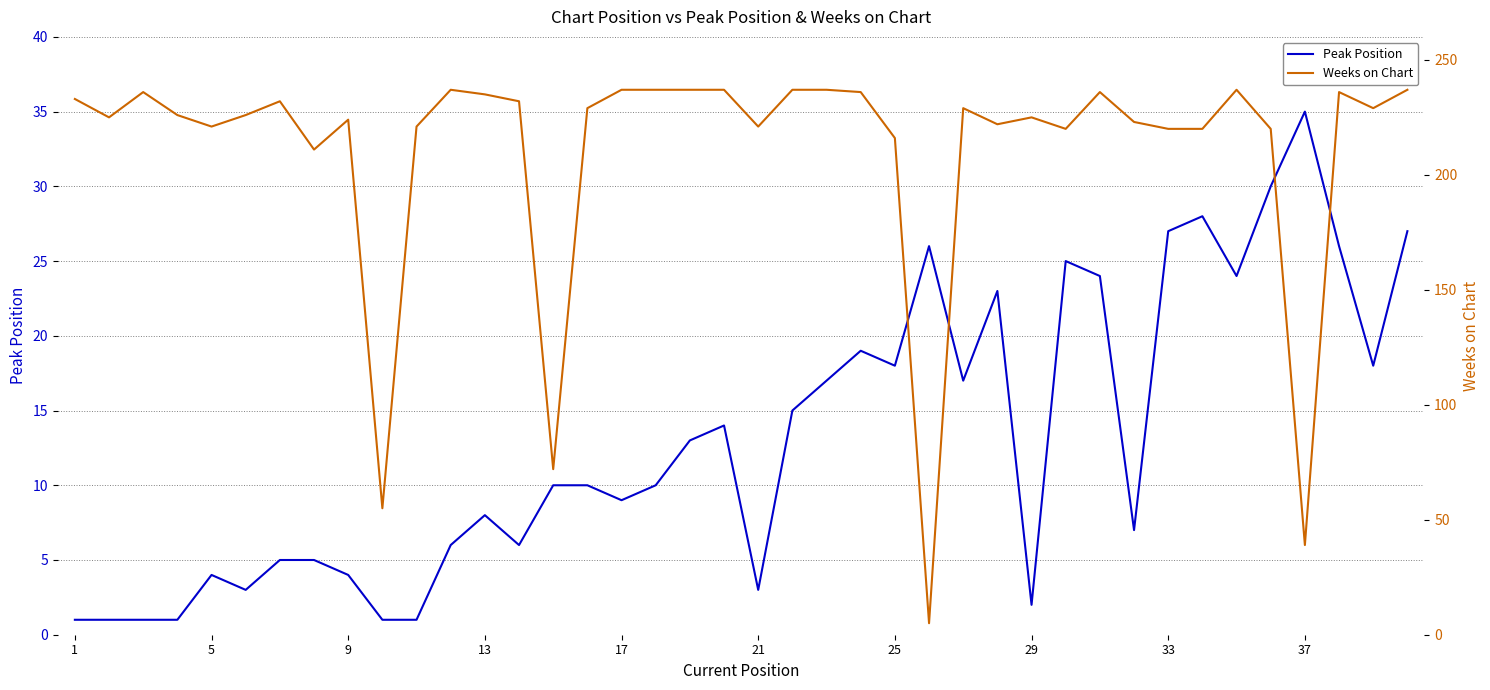

What is the sum of the Weeks on Chart values at 21 and 33?

450